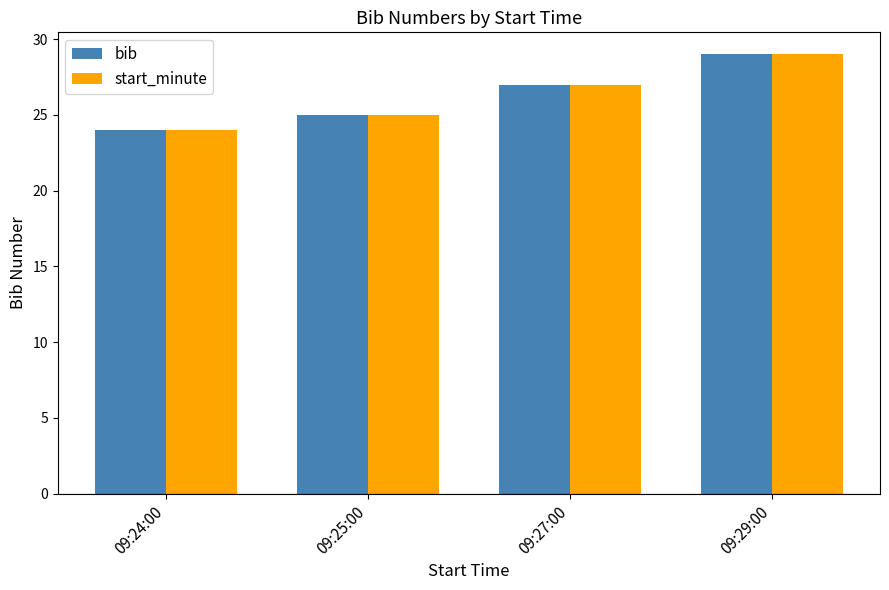

How many groups of bars are there?

4